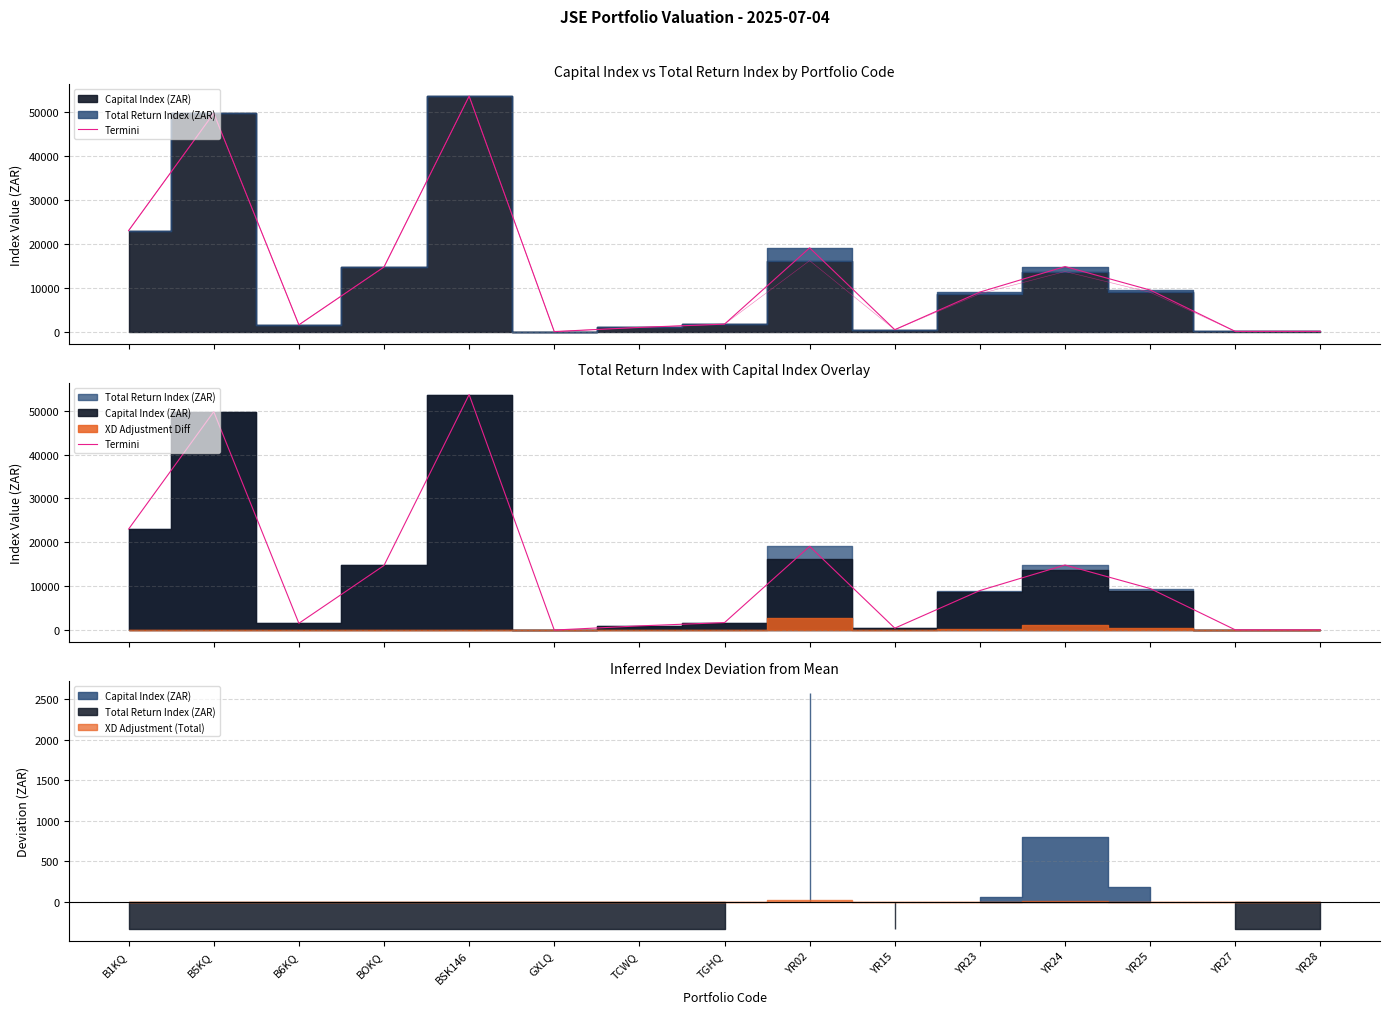

What is the difference between the maximum and minimum values?

53586.1